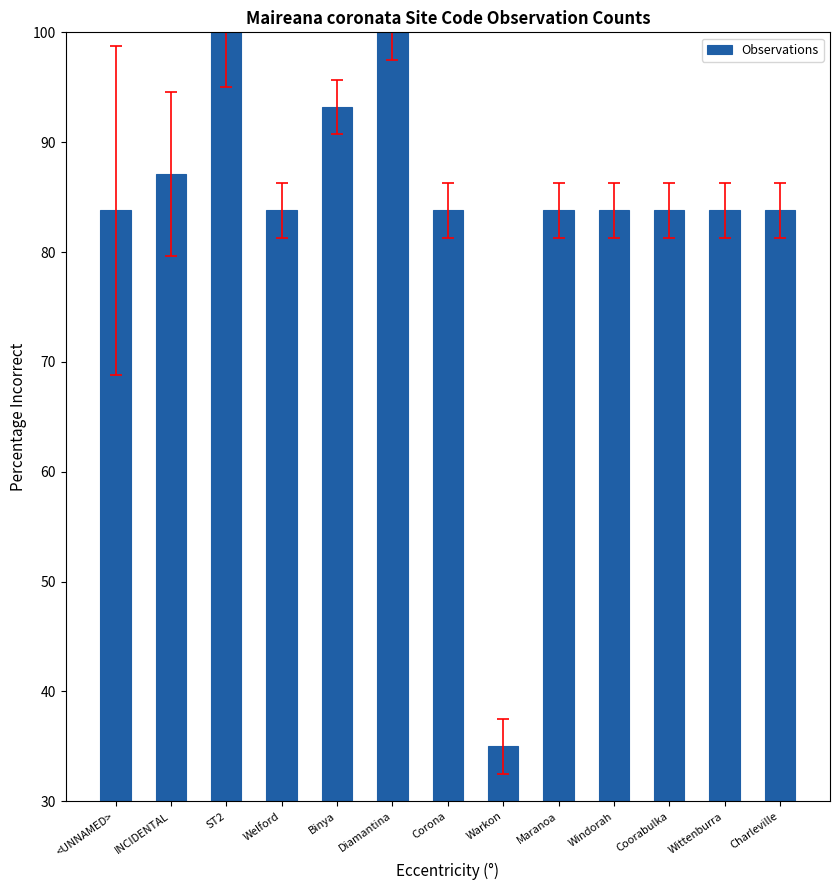

How many data points are above 83?

12